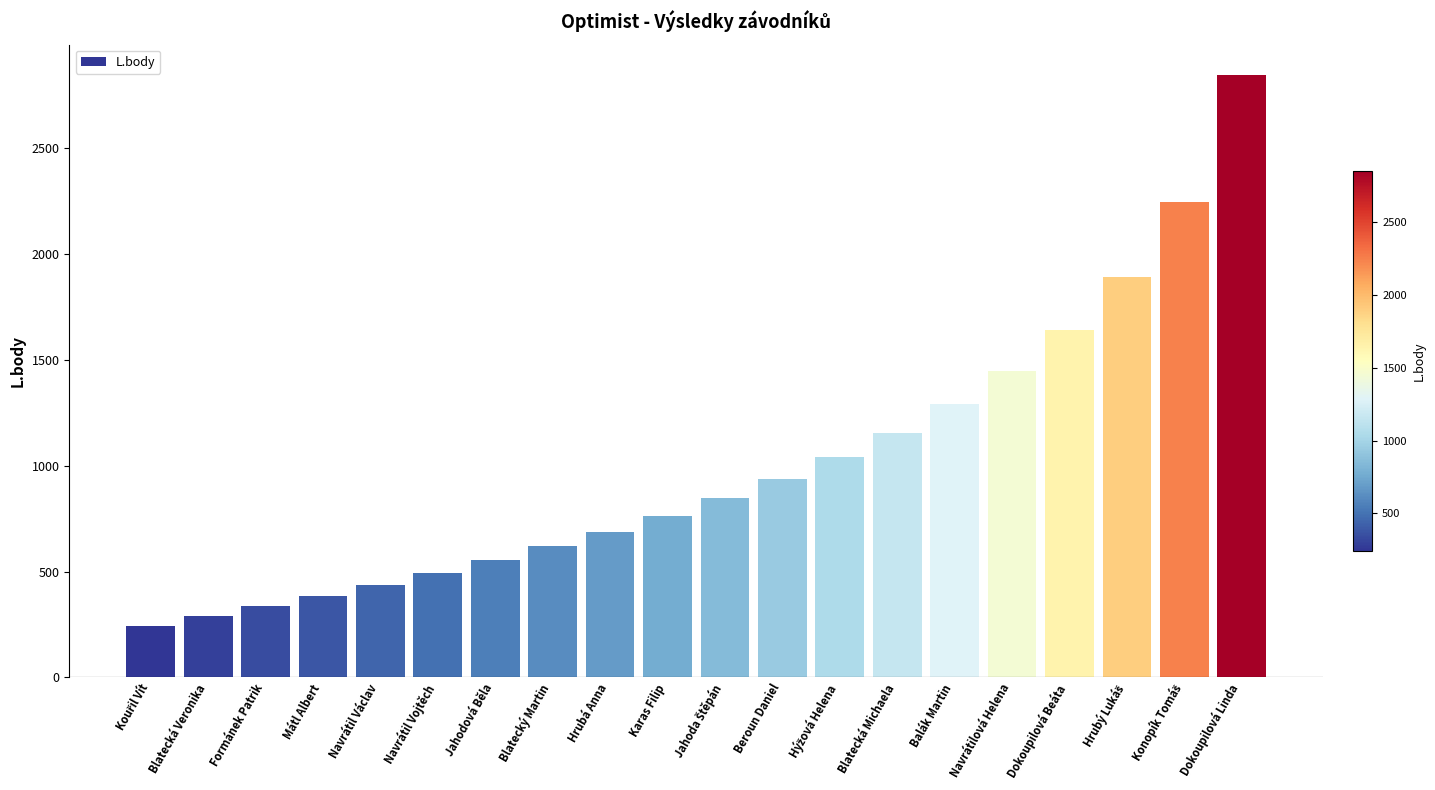

Which category has the highest value across all series?

Dokoupilová Linda